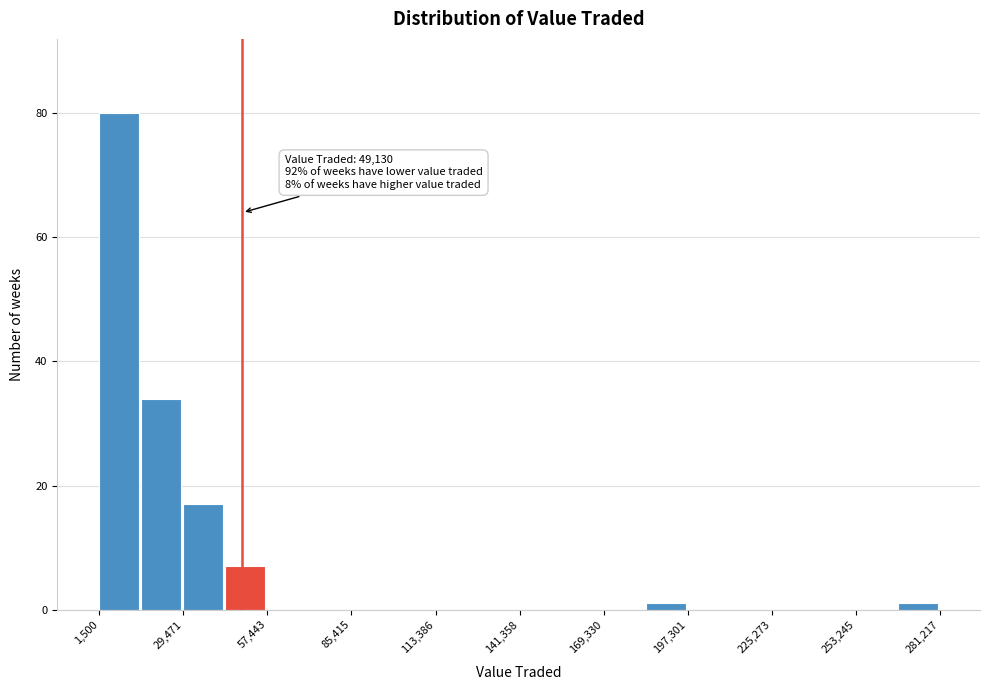

Around what value on the x-axis is the tallest bar? Give the approximate position of its centre, as read against the axis.

10000